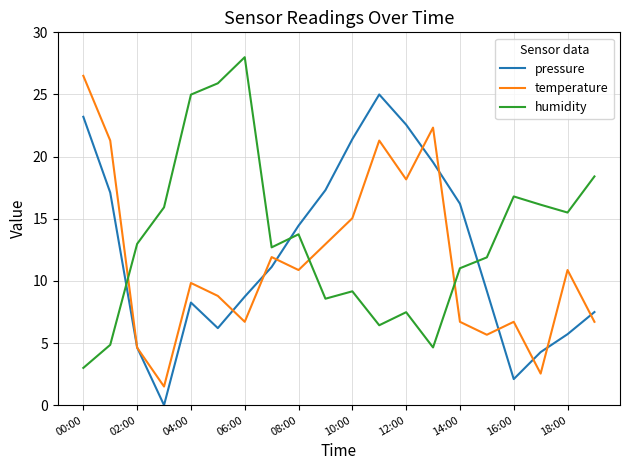

Which series ends up on top after the final intersection of pressure and humidity?

humidity